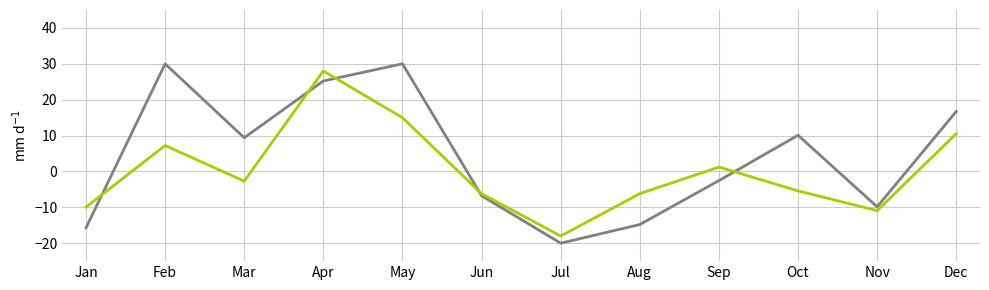

What is the difference between the highest and lowest values at Oct?

15.5